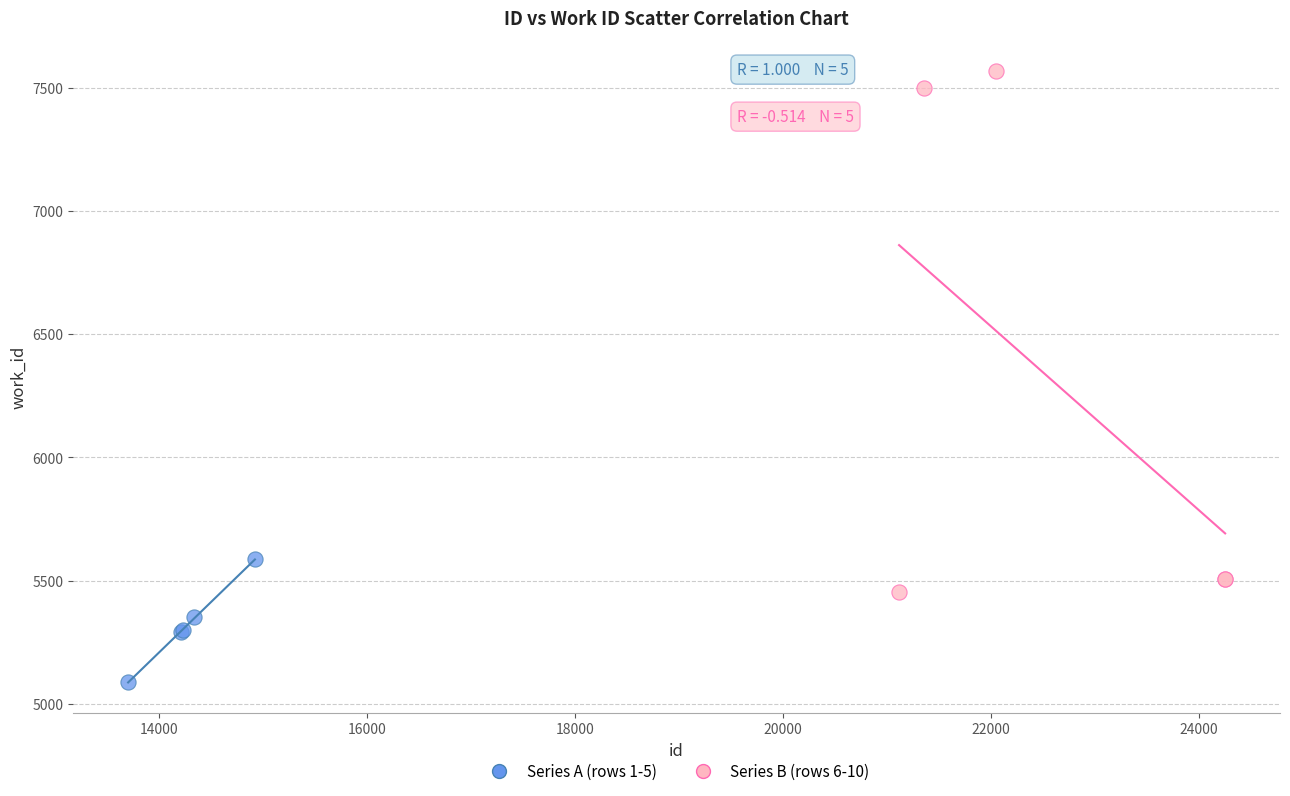

What are all the series names shown in the legend?

Series A (rows 1-5), Series B (rows 6-10)